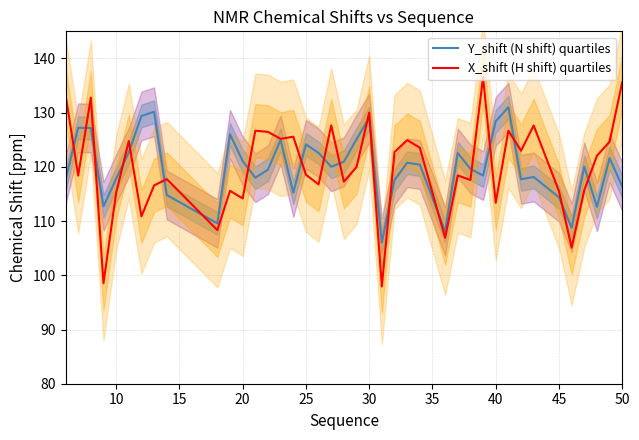

Which series has the largest total across all categories?

X_shift (H shift) quartiles